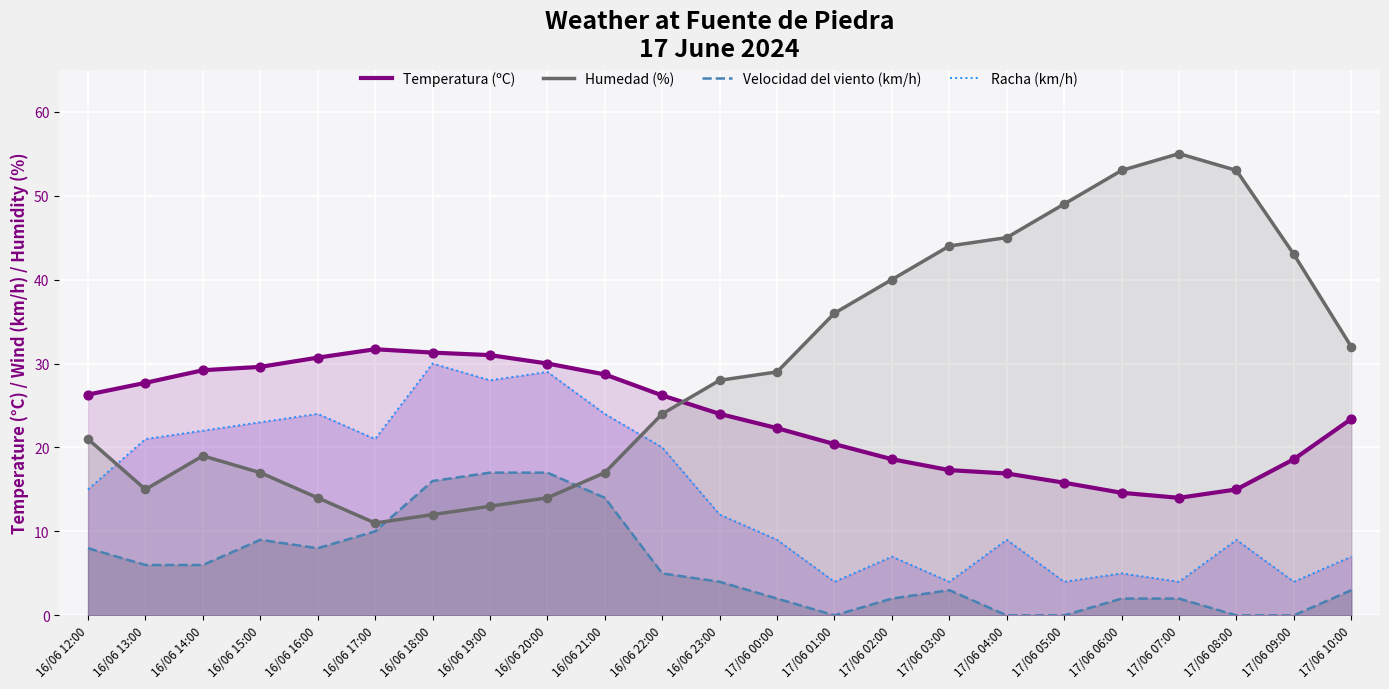

At how many categories does at least one series exceed 19?

23